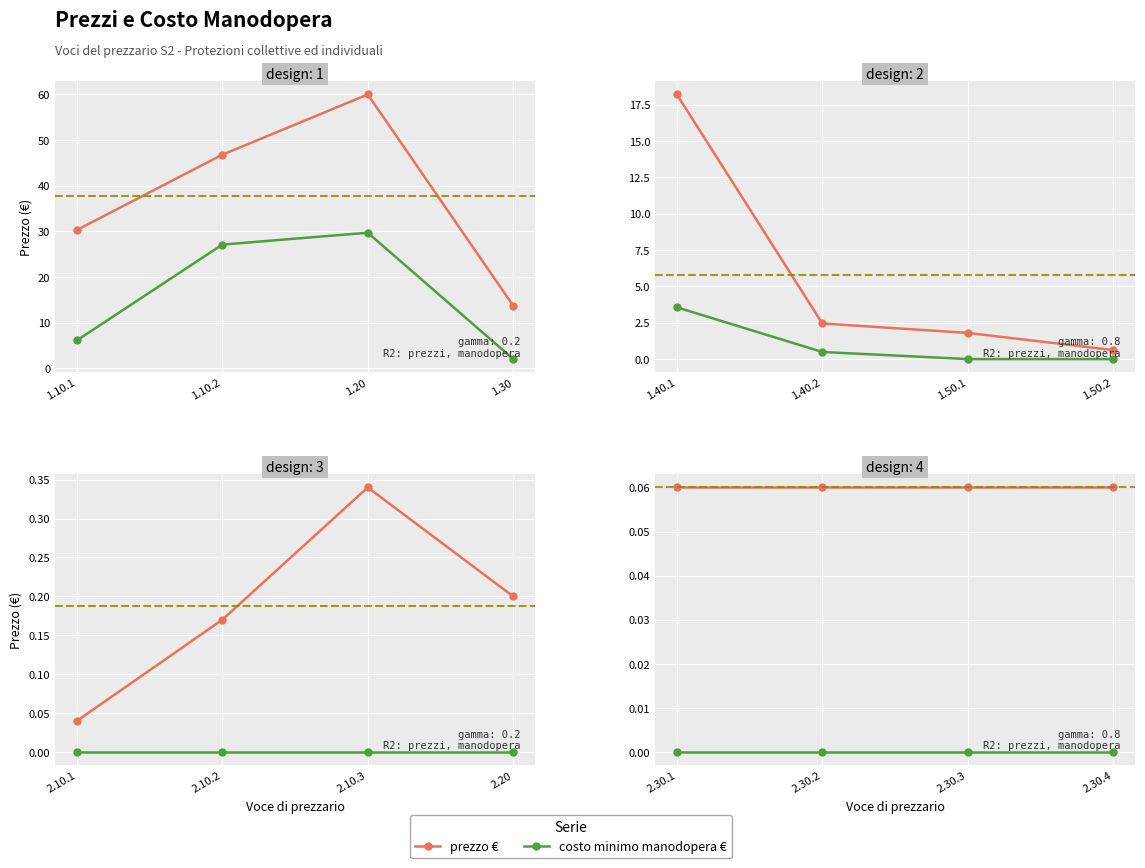

List the series in order of their peak value, highest first.

prezzo €, costo minimo manodopera €